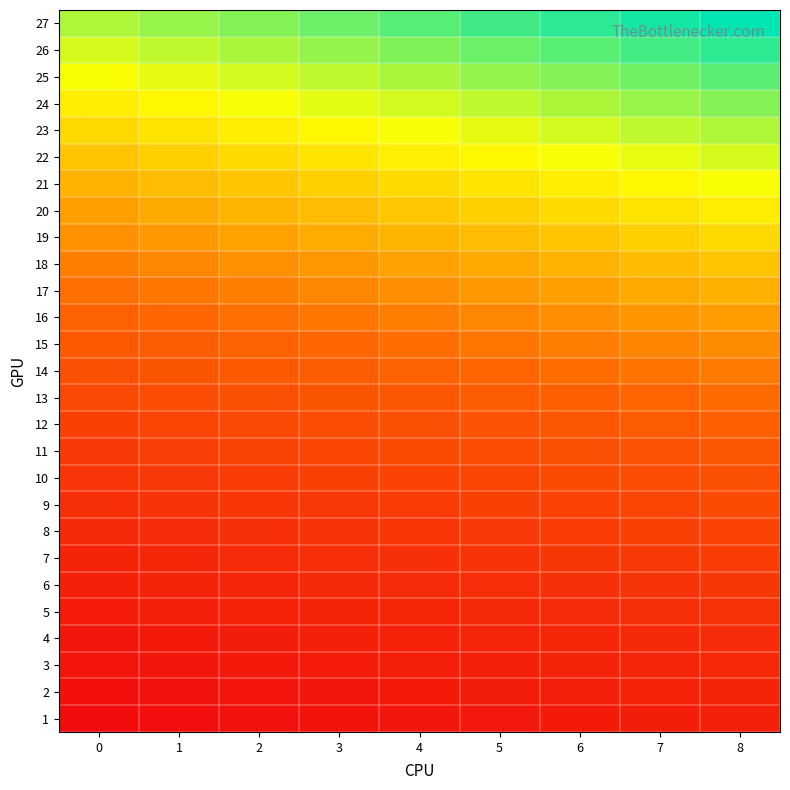

At 2, list the series in order from largest to smallest.

27, 26, 25, 24, 23, 22, 21, 20, 19, 18, 17, 16, 15, 14, 13, 12, 11, 10, 9, 8, 7, 6, 5, 4, 3, 2, 1